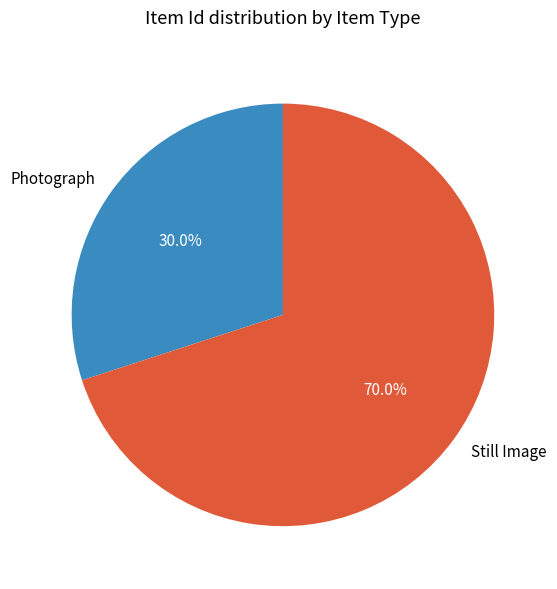

Which category has the biggest portion of the pie?

Still Image